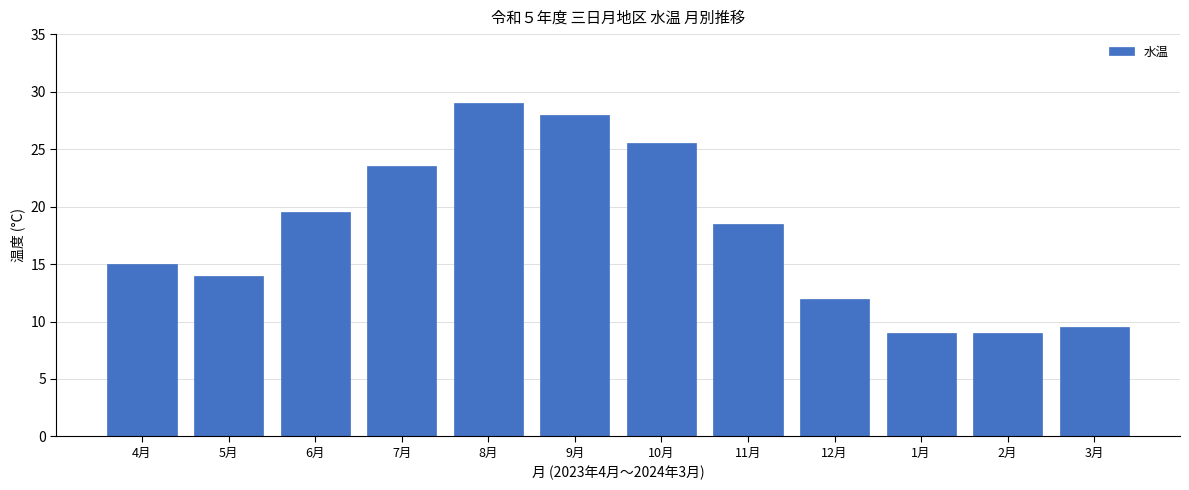

Reading left to right, what are all the values shown in this chart?

15.0	14.0	19.5	23.5	29.0	28.0	25.5	18.5	12.0	9.0	9.0	9.5